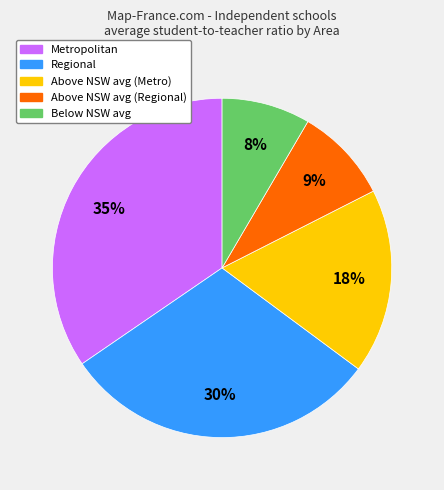

Does any single category account for the majority?

No